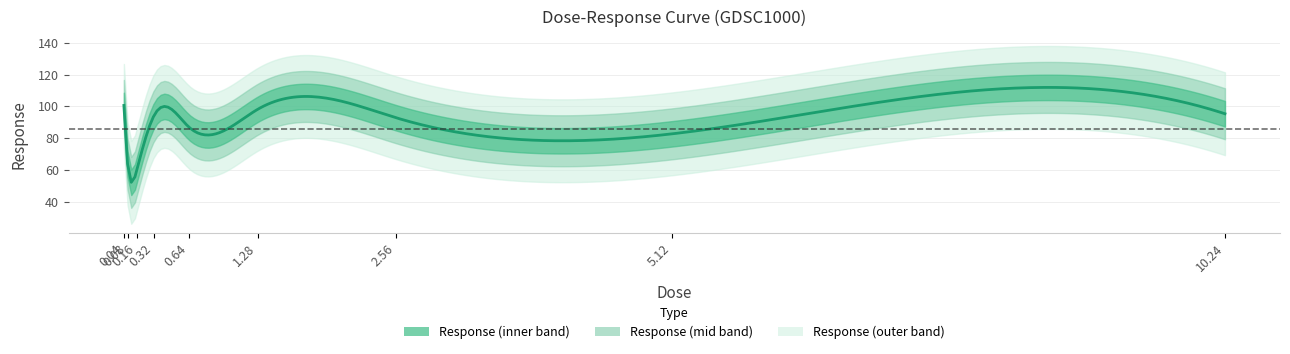

What is the average value?

85.8